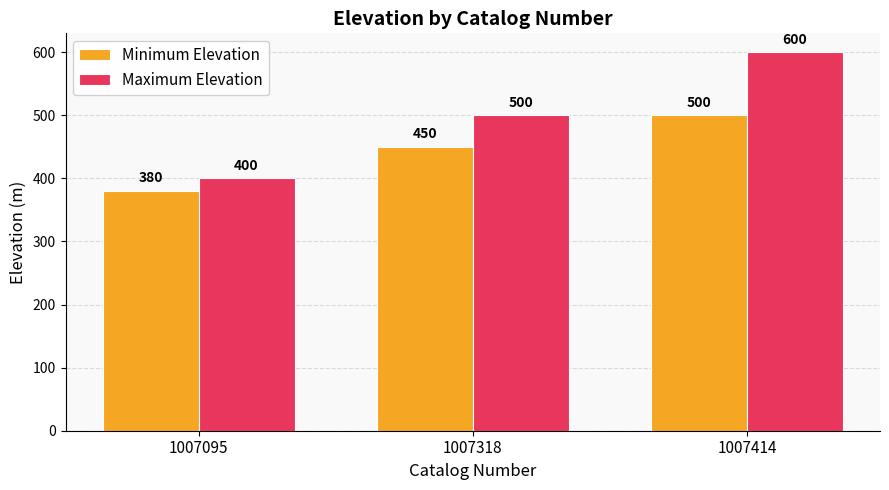

Rank the series by their maximum value, from highest to lowest.

Maximum Elevation, Minimum Elevation